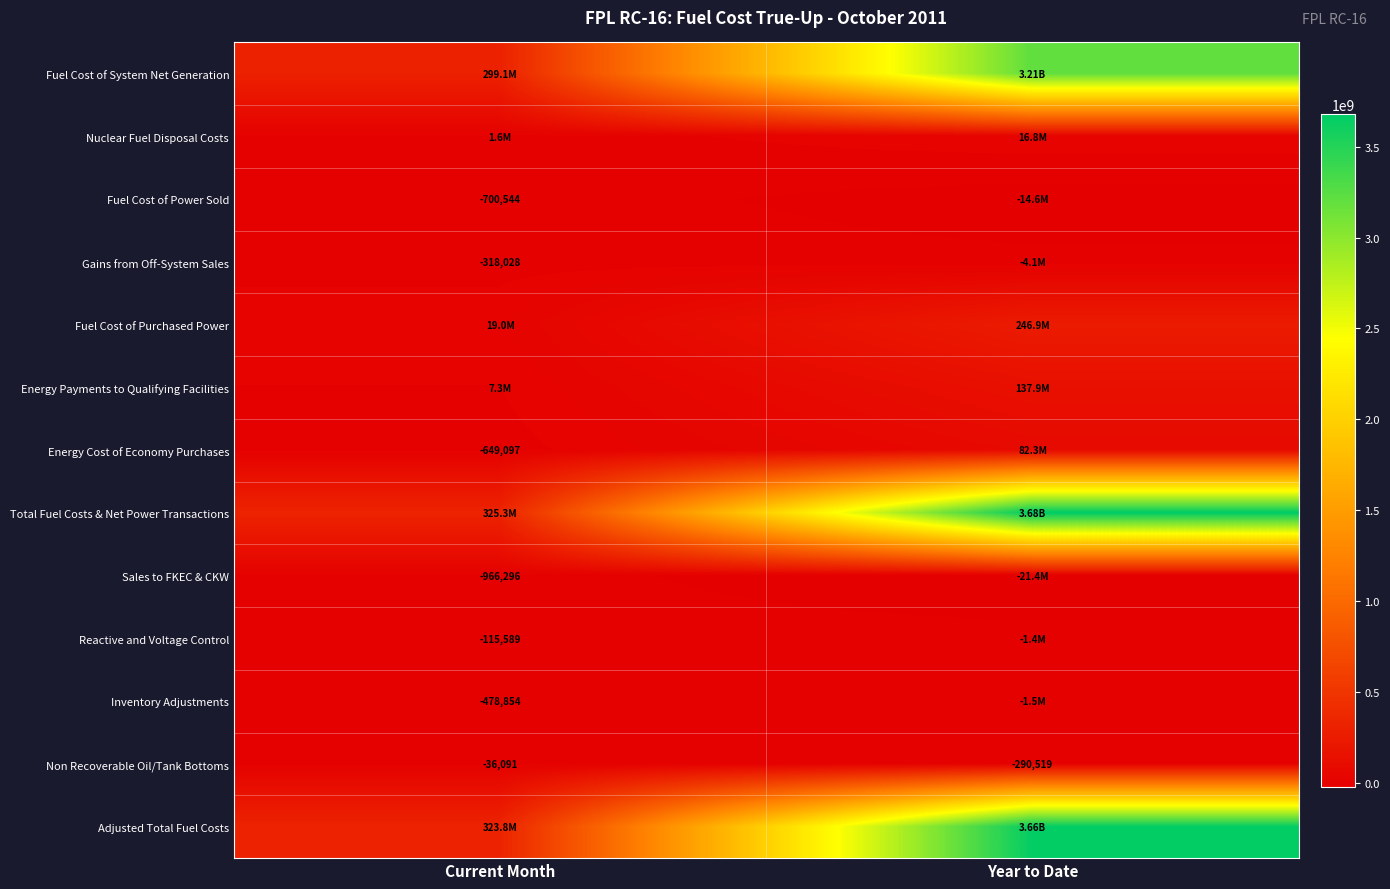

At which label is Non Recoverable Oil/Tank Bottoms closest to -163305?

Current Month